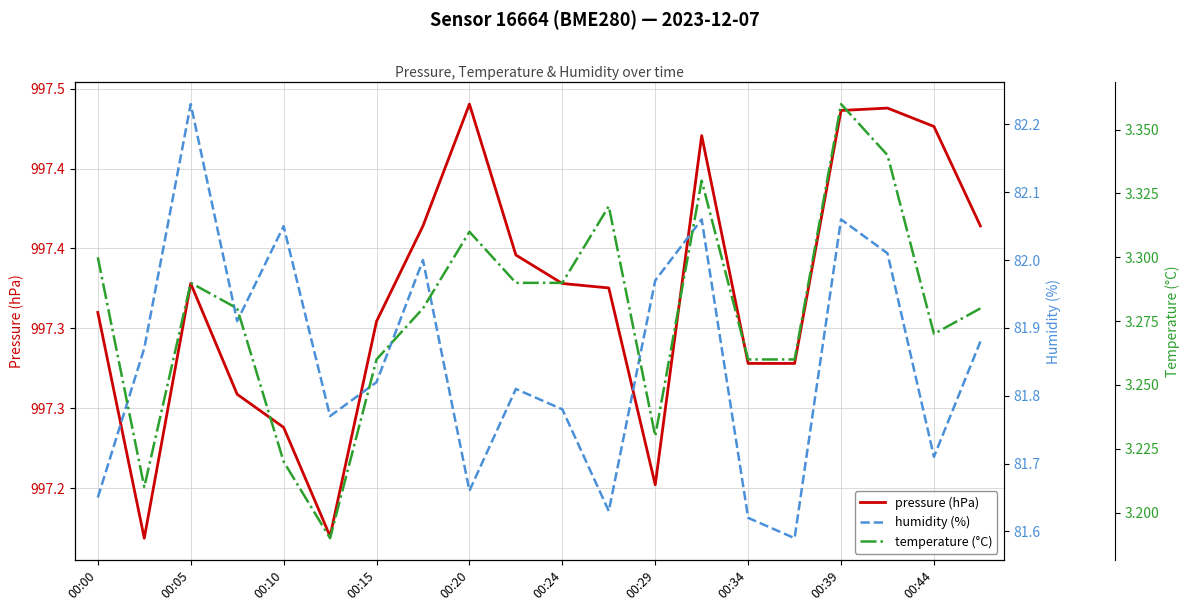

Count the temperature (°C) values in the range 3 to 4.

20